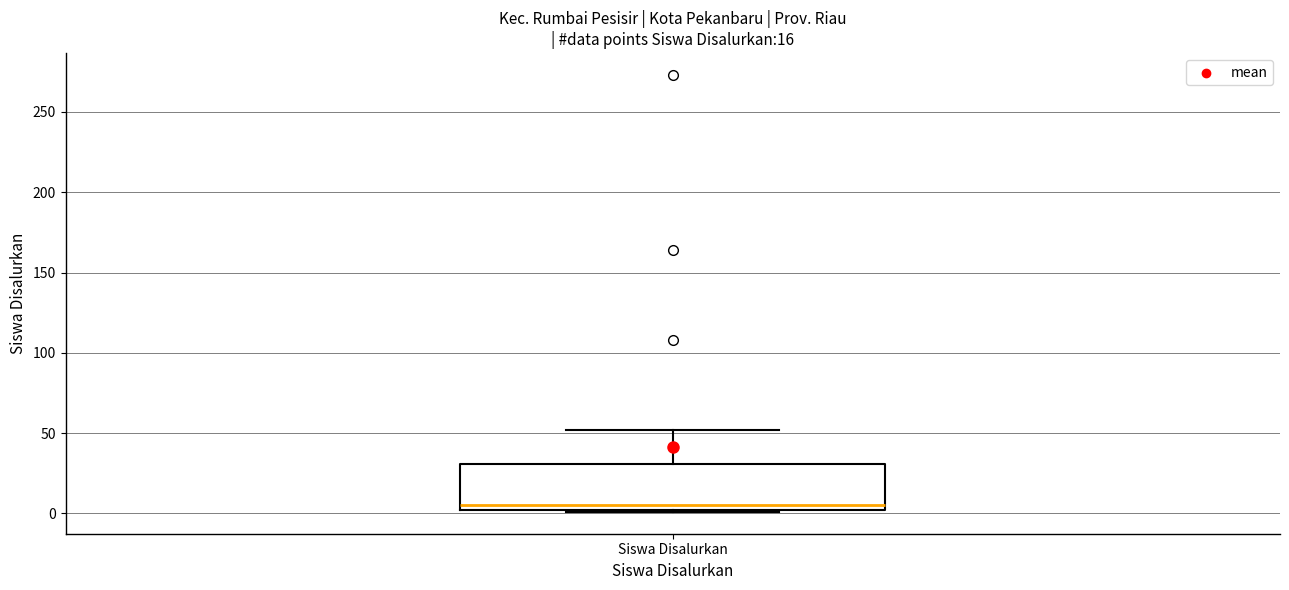

Read this box plot against the y-axis: the position of the median line, the range covered by the box, and the ends of both whiskers. The values are not printed on the chart, so give them approximately, as read against the axis.

median 5, box 0 to 30, whiskers 0 to 50